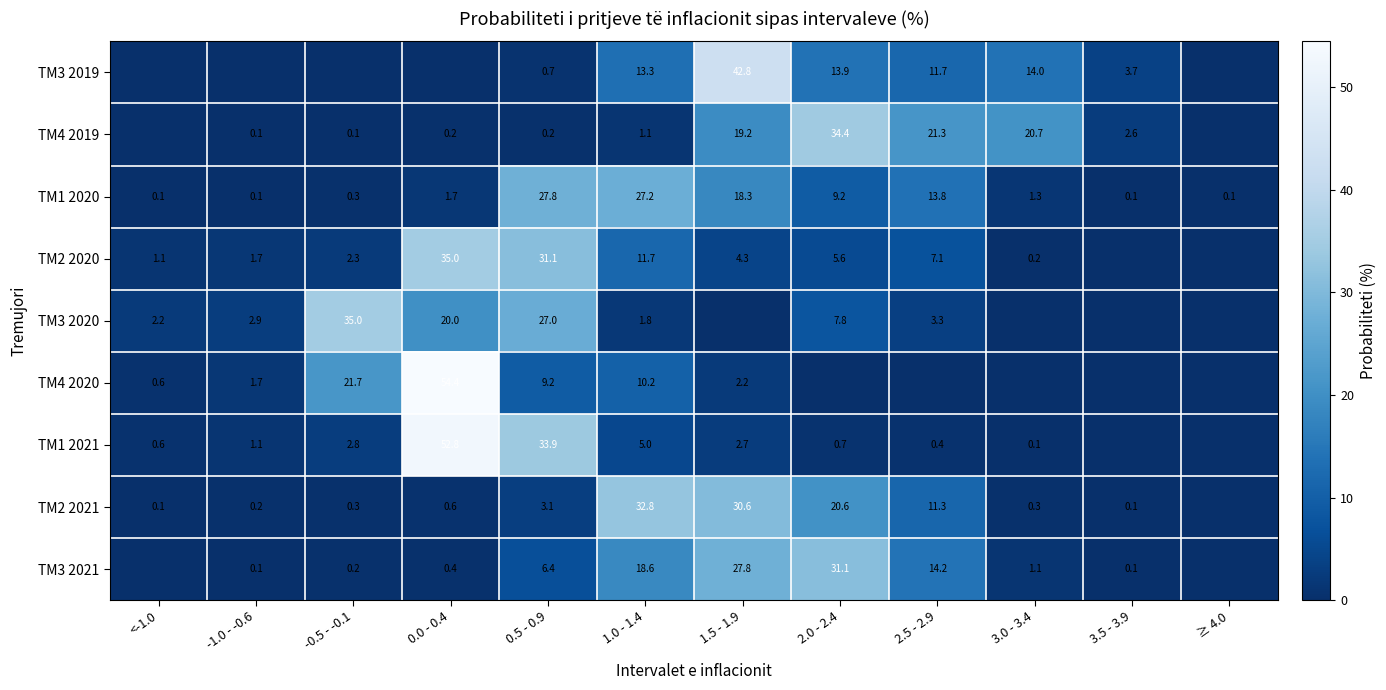

The TM2 2021 series shows 1.7 at 0.5 - 0.9. True or false?

False